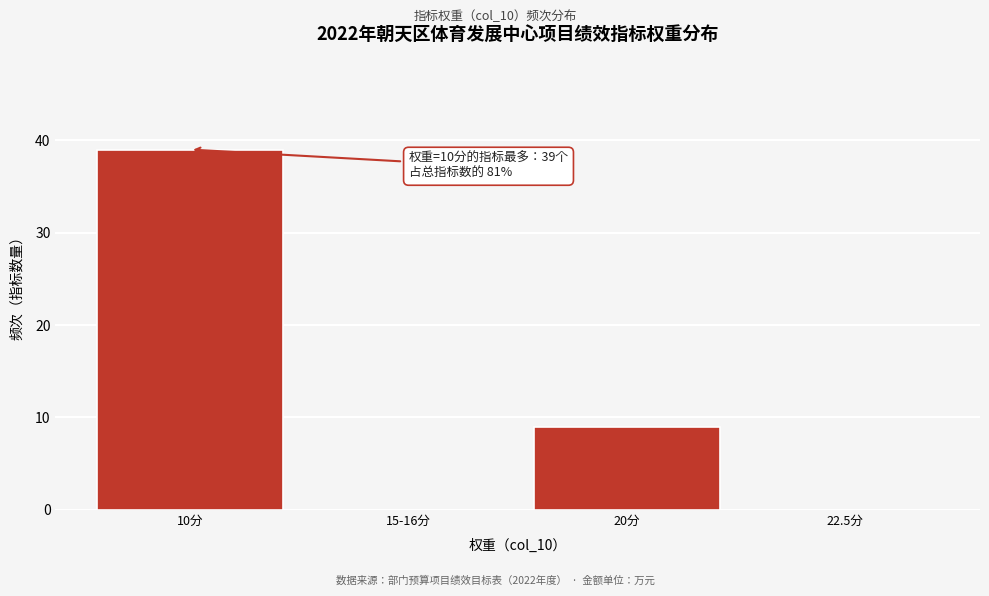

Reading left to right, what are all the values shown in this chart?

10分=39	15-16分=0	20分=9	22.5分=0